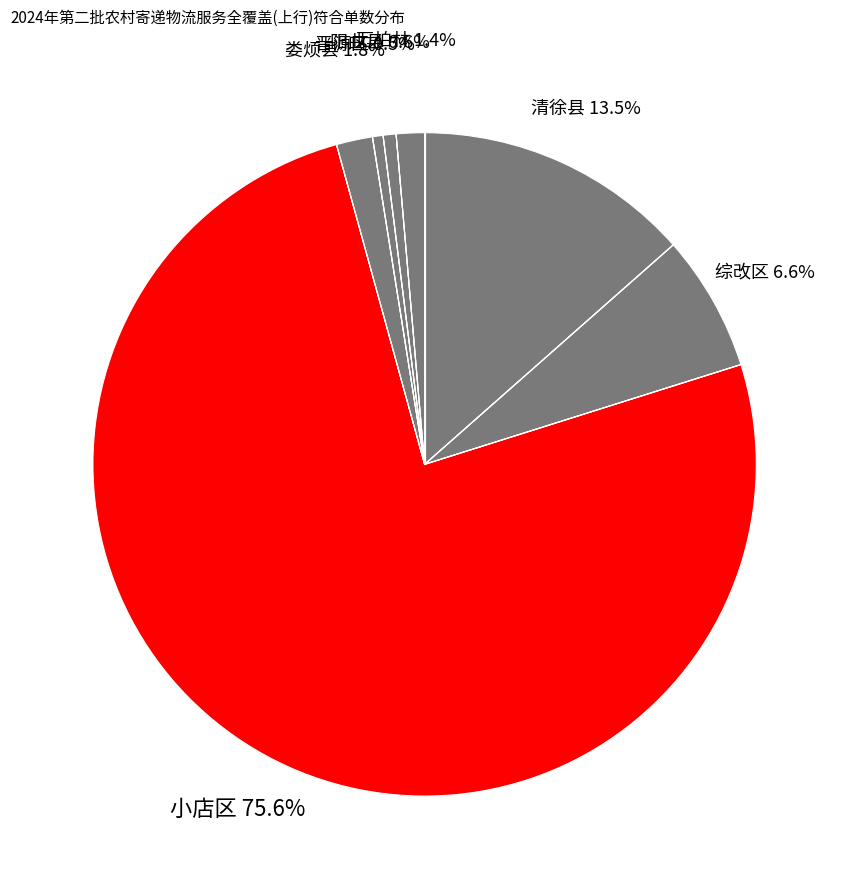

To the nearest percent, what is the average slice percentage?

14%